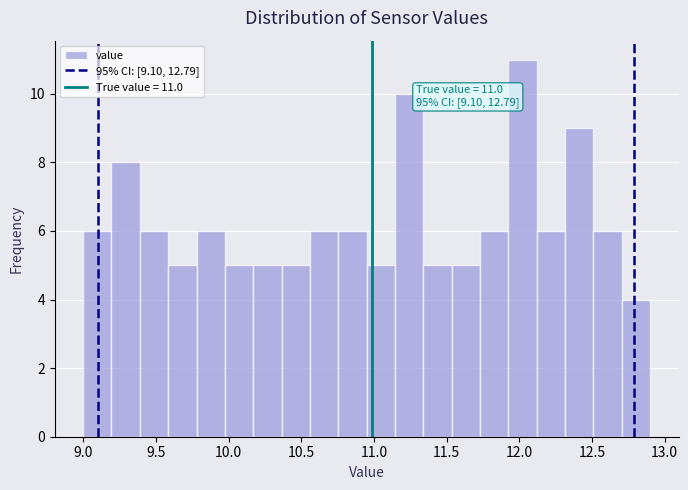

Read against the x-axis, roughly where is the centre of the tallest bar?

12.00